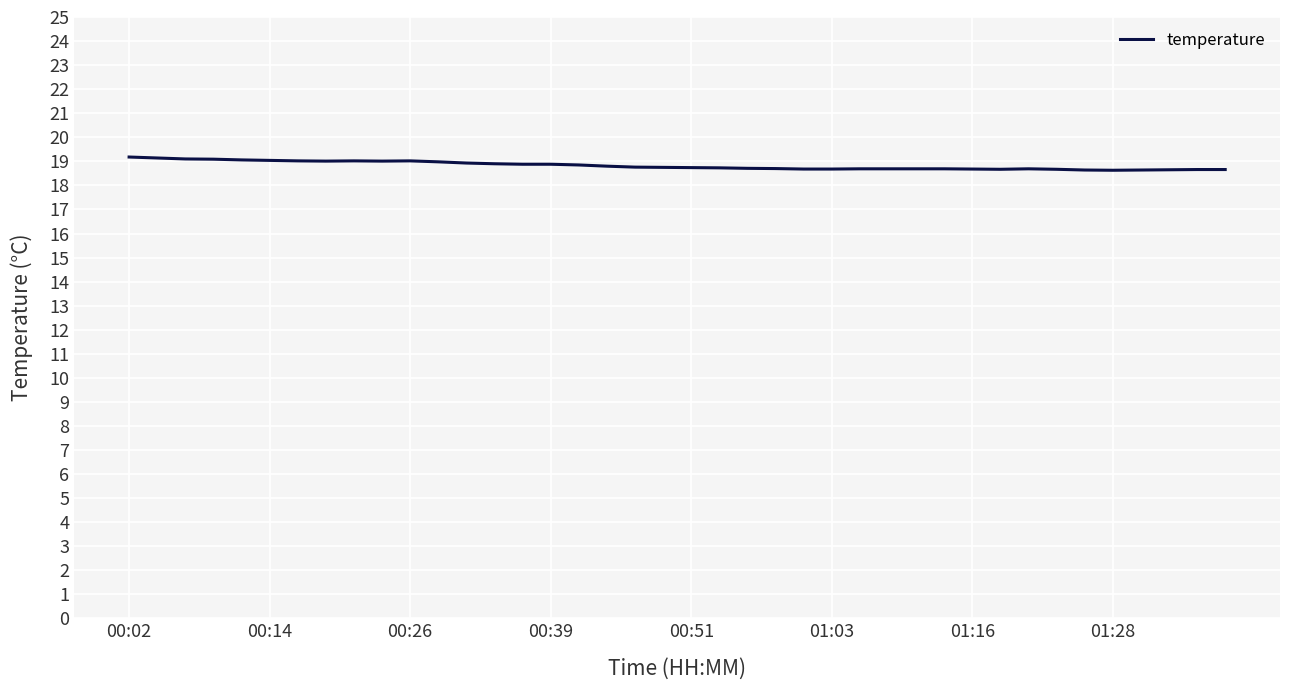

What is the maximum value shown in the chart?

19.2